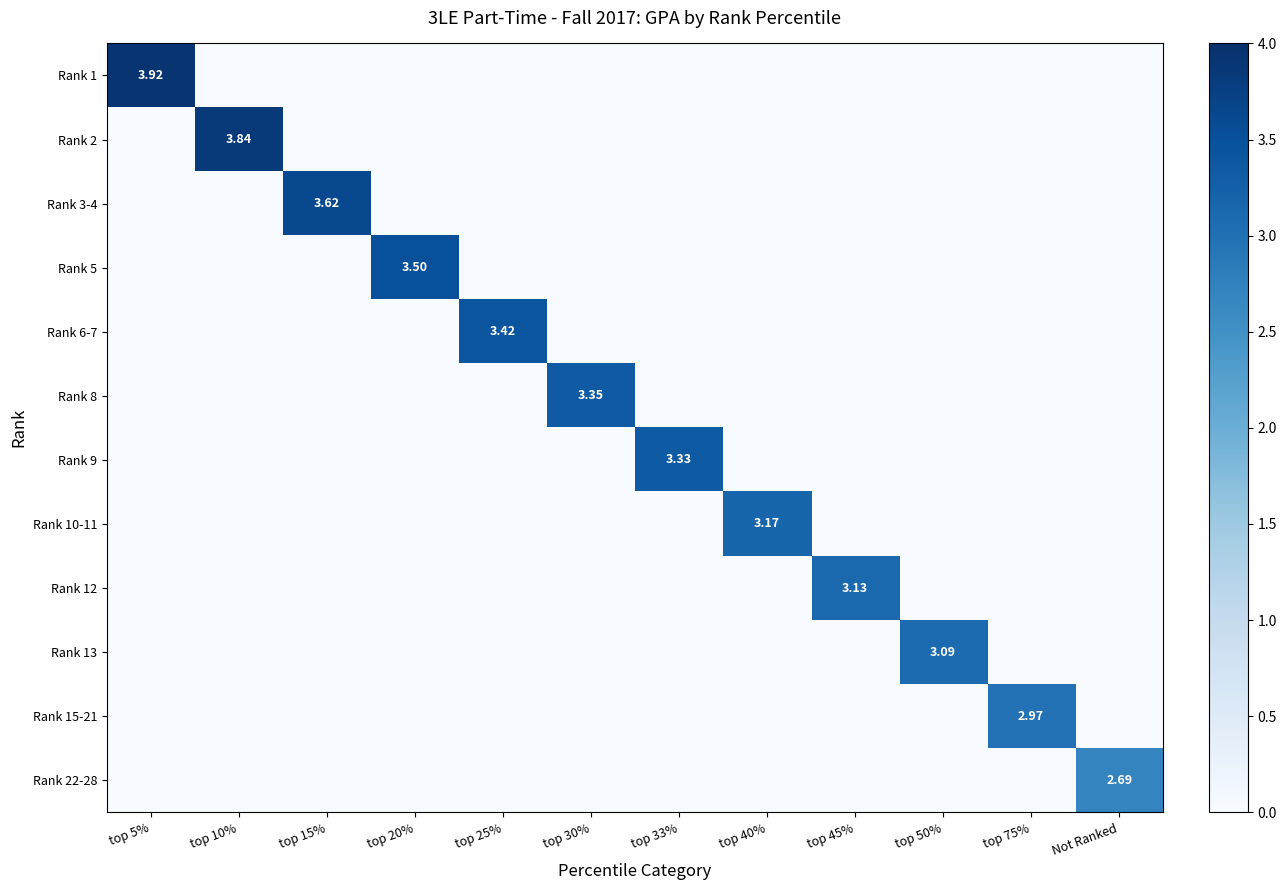

At top 25%, list the series in order from smallest to largest.

Rank 1, Rank 2, Rank 3-4, Rank 5, Rank 8, Rank 9, Rank 10-11, Rank 12, Rank 13, Rank 15-21, Rank 22-28, Rank 6-7